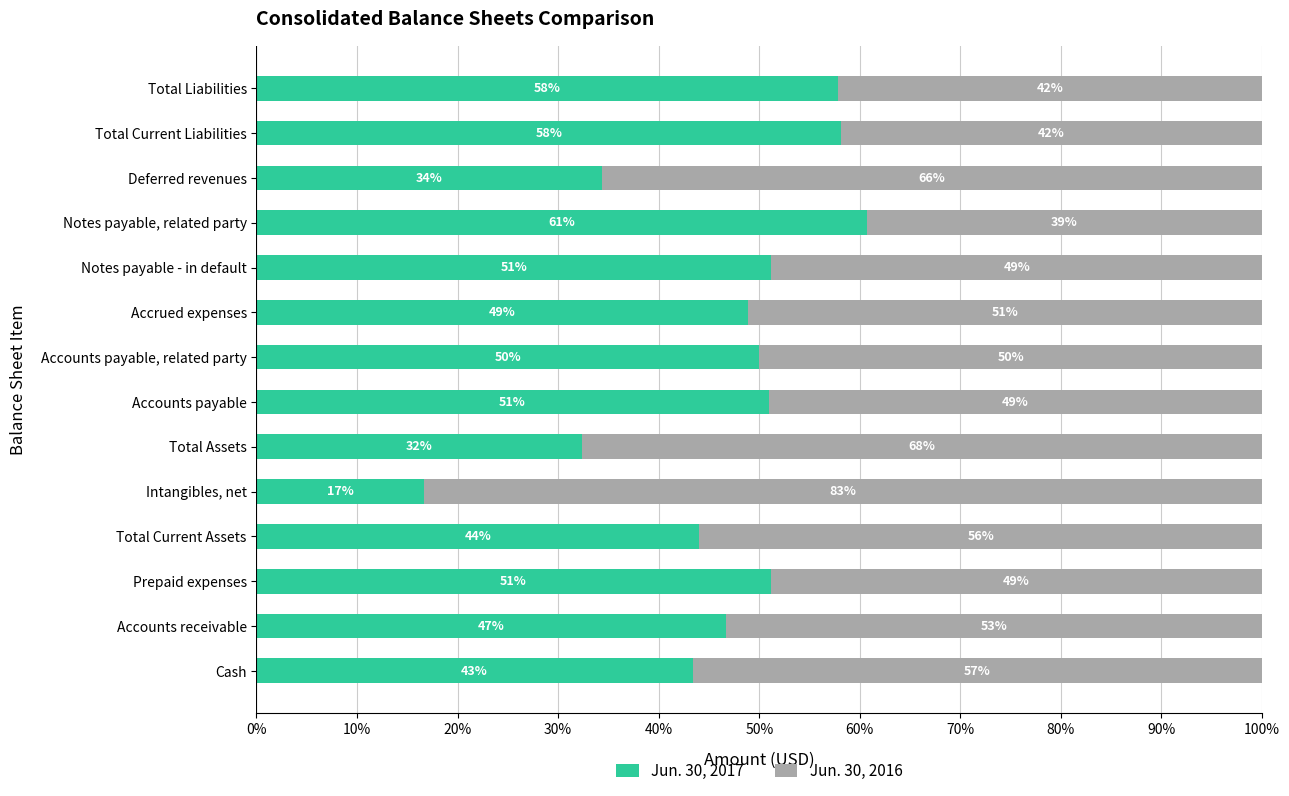

What is the total value across all series at Deferred revenues?

100.0